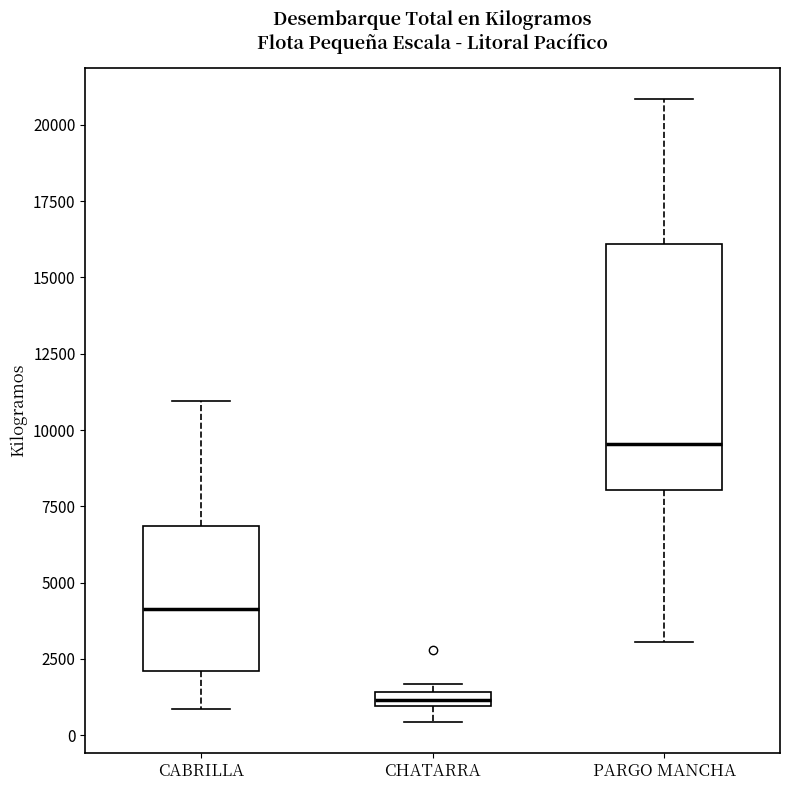

Where is the lower edge of the box for CHATARRA on the y-axis? The values are not printed on the chart, so give them approximately, as read against the axis.

1000